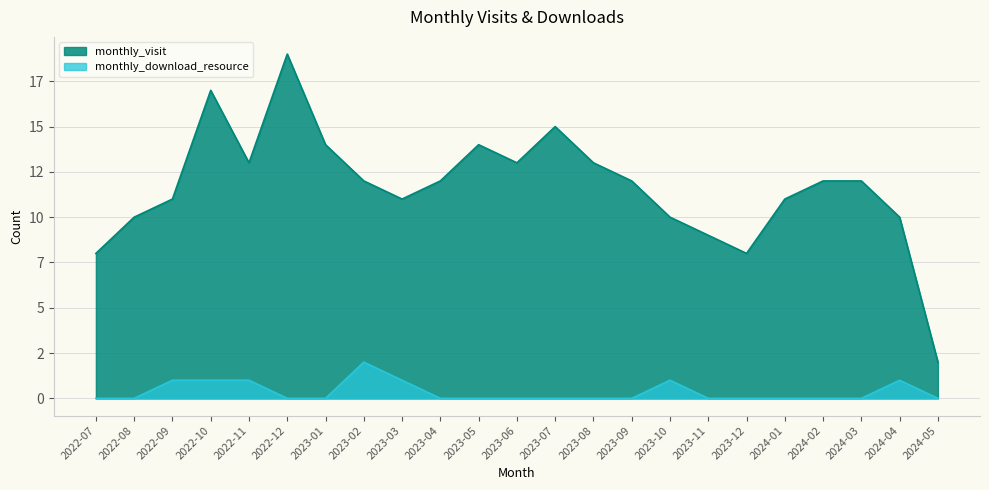

How many interior local peaks does the monthly_visit series have?

4